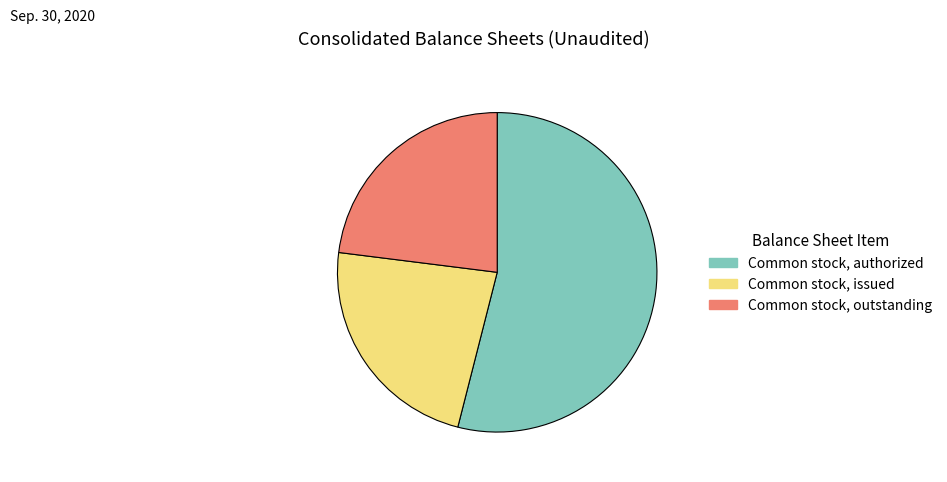

Is it true that Common stock, authorized is 65% of the pie?

False